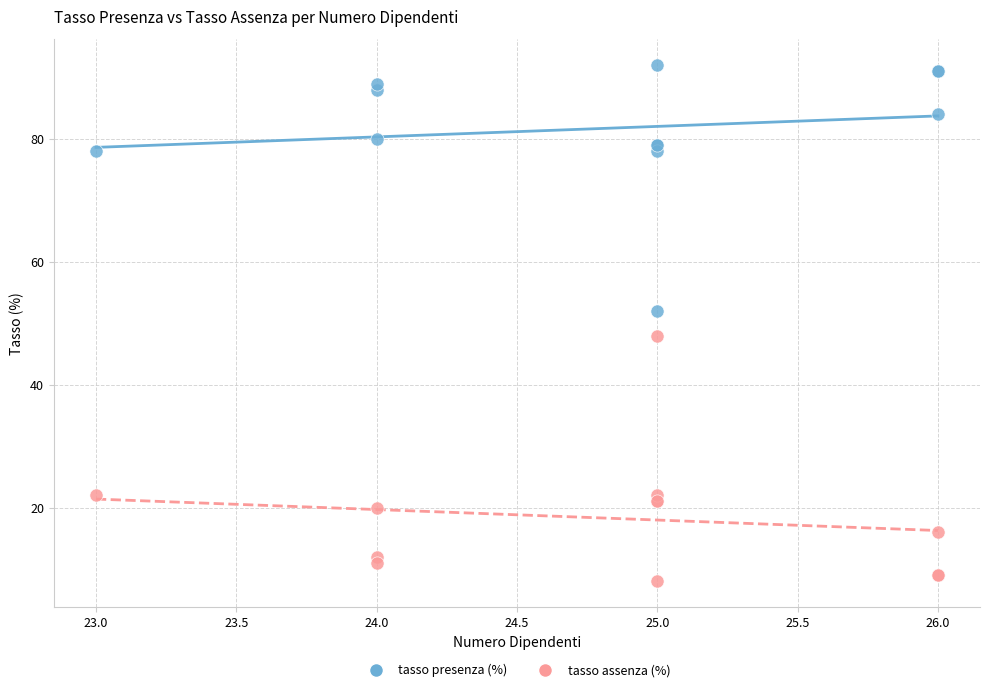

Which series contains the highest Y value?

tasso presenza (%)